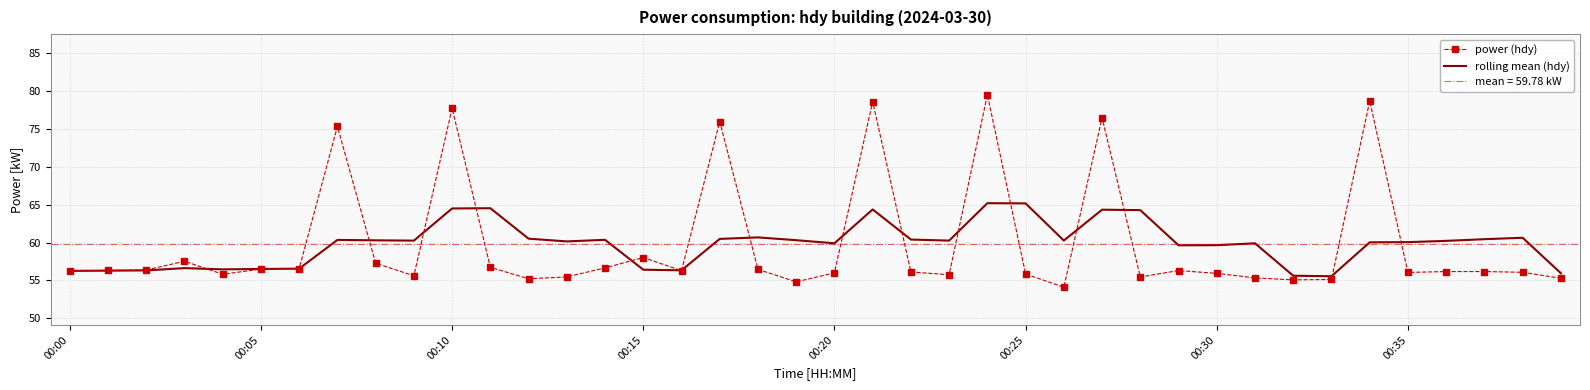

True or false: power (hdy) has a value of 77.8 at 00:10.

True